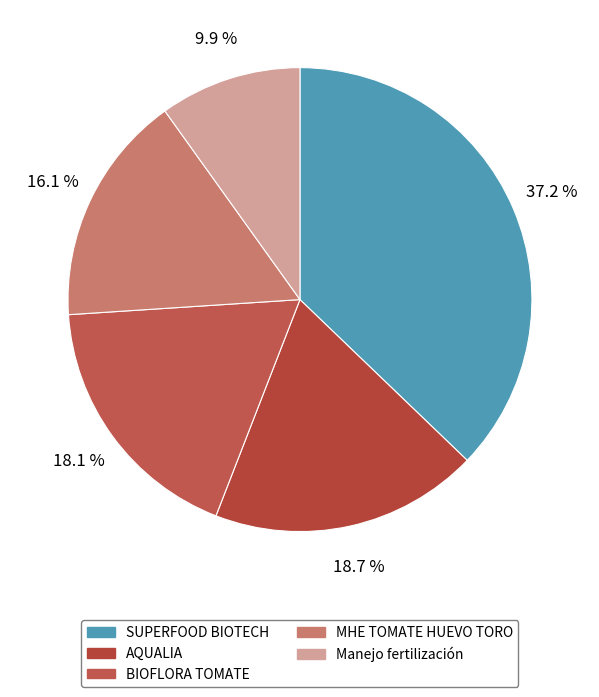

How many segments does this pie chart have?

5